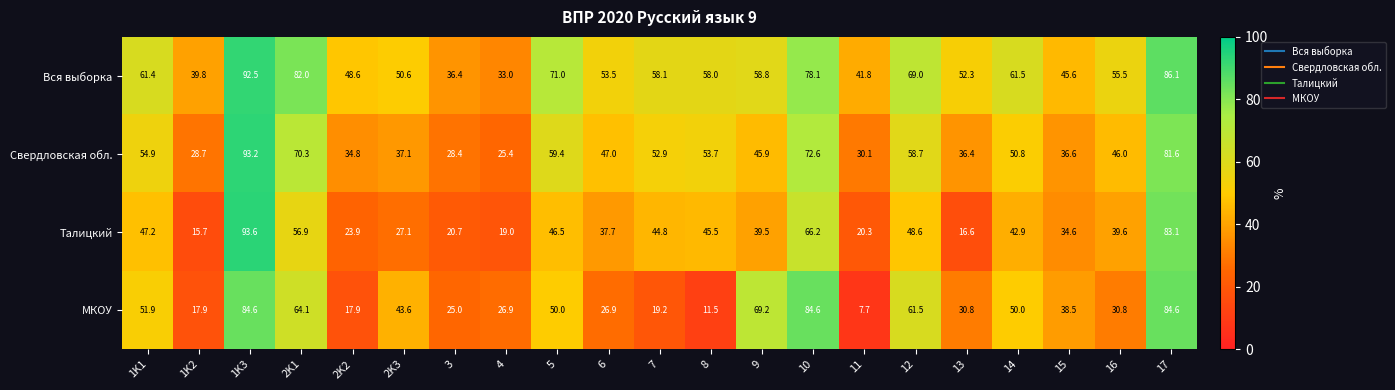

What is the total value across all series at 1K1?

215.4